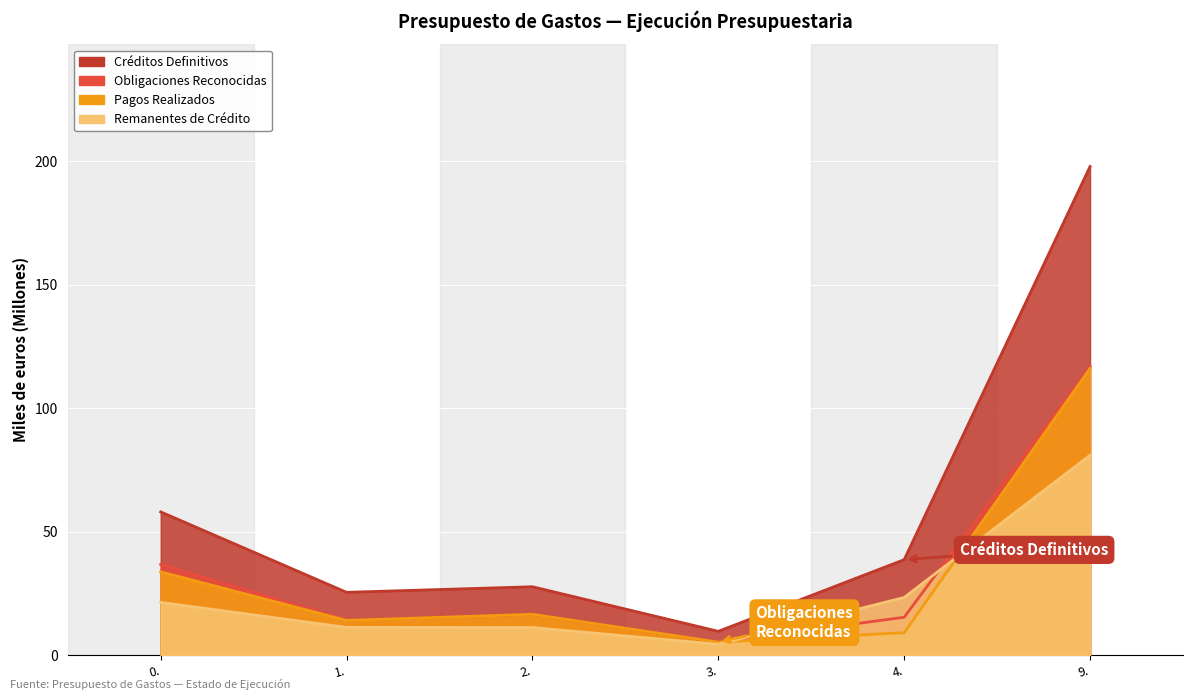

What is the difference between the second highest and minimum values in the Obligaciones Reconocidas series?

31.4